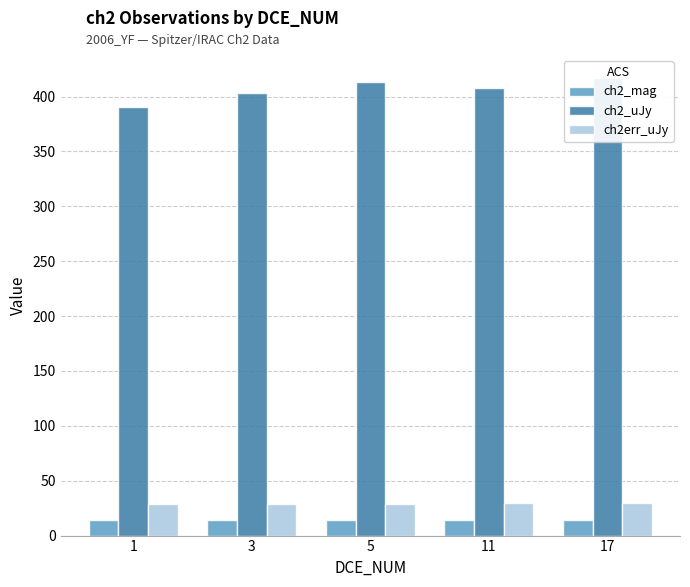

Is the value of ch2err_uJy at 1 greater than the value of ch2_uJy at 11?

No